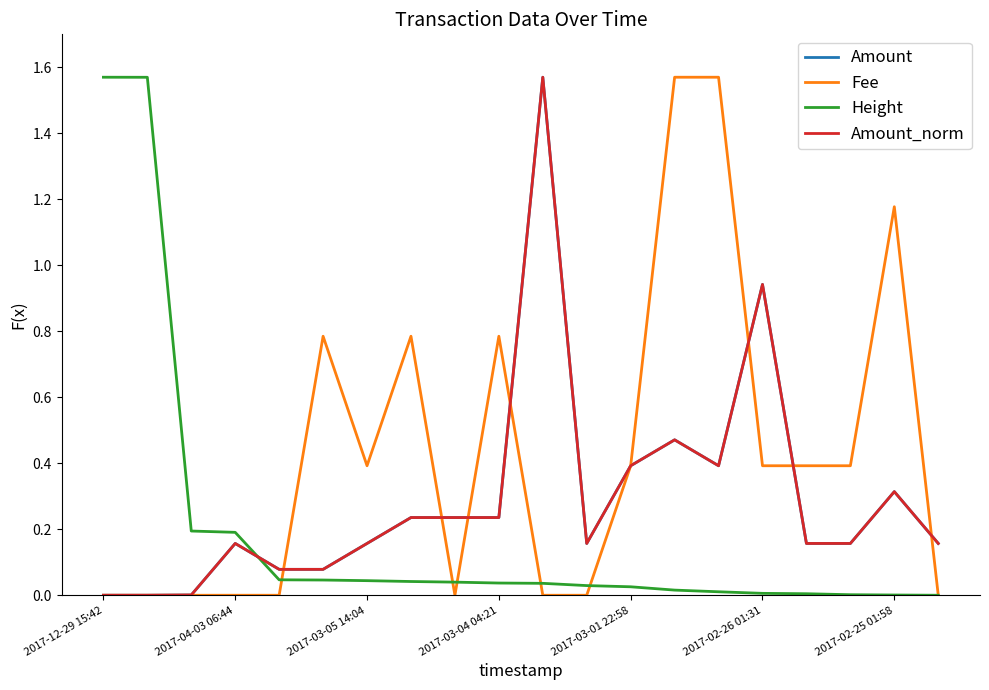

Which series has the largest total across all categories?

Fee